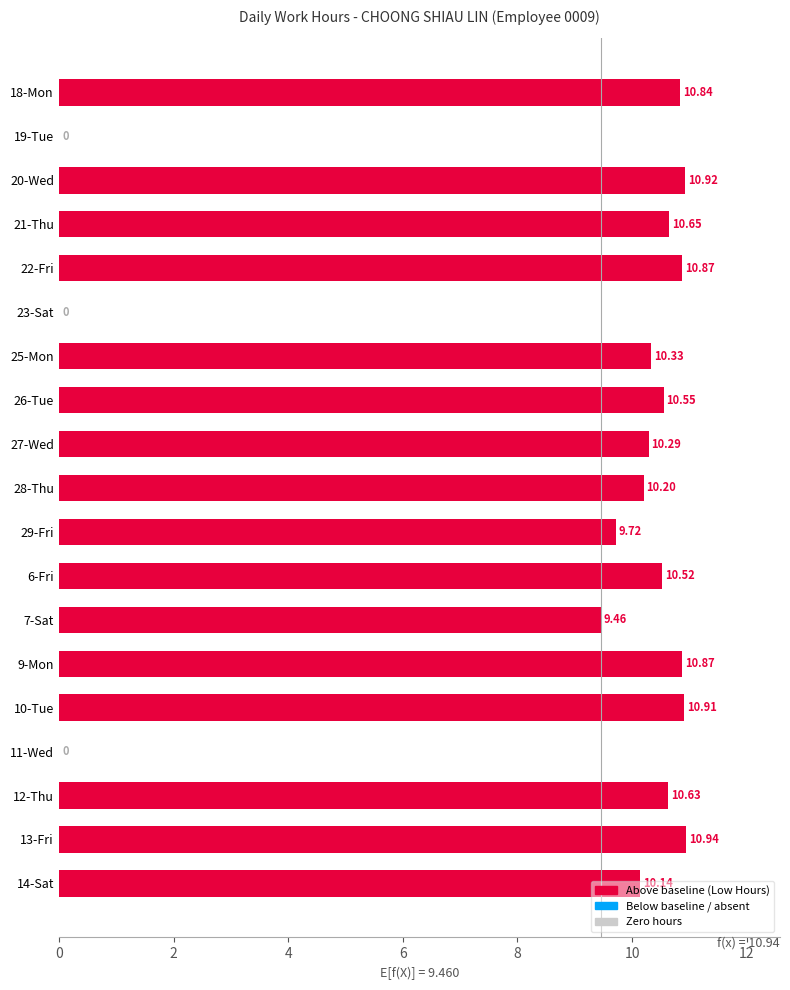

What is the sum of all values?

167.9